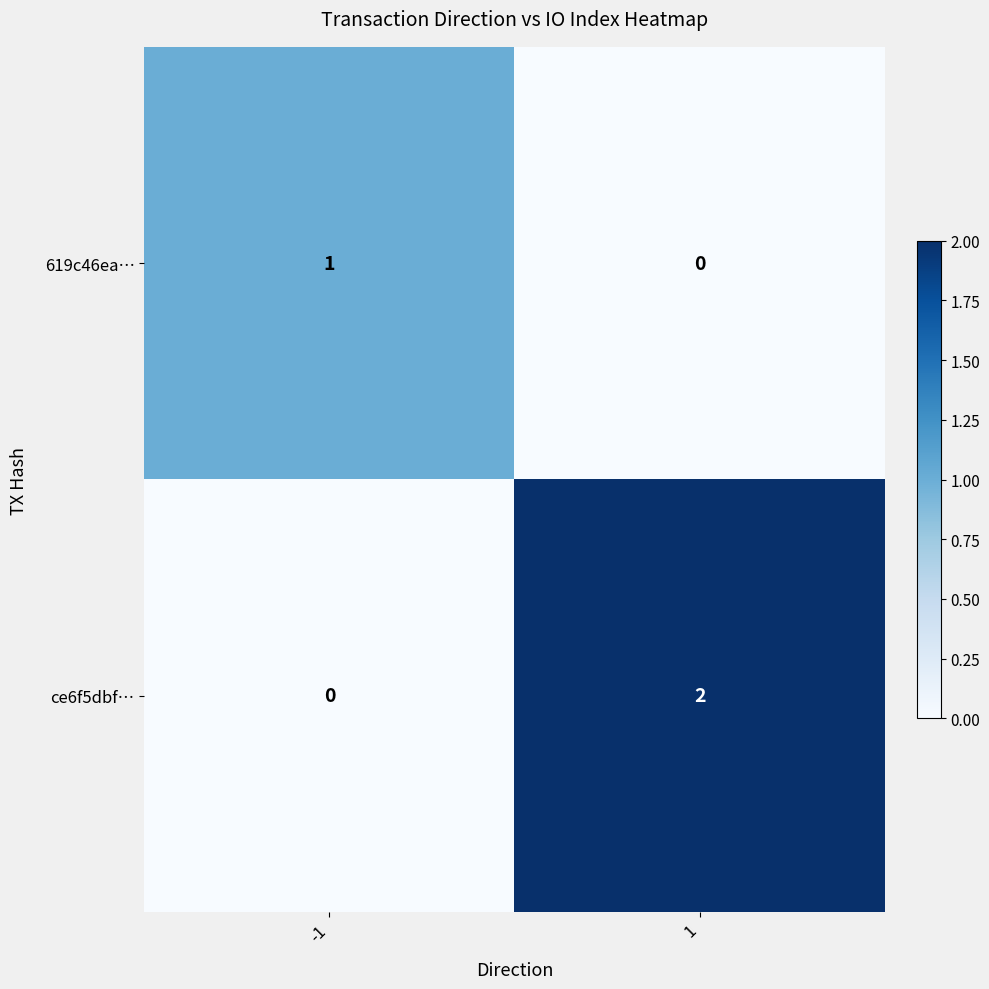

Rank the series by their maximum value, from highest to lowest.

ce6f5dbf…, 619c46ea…